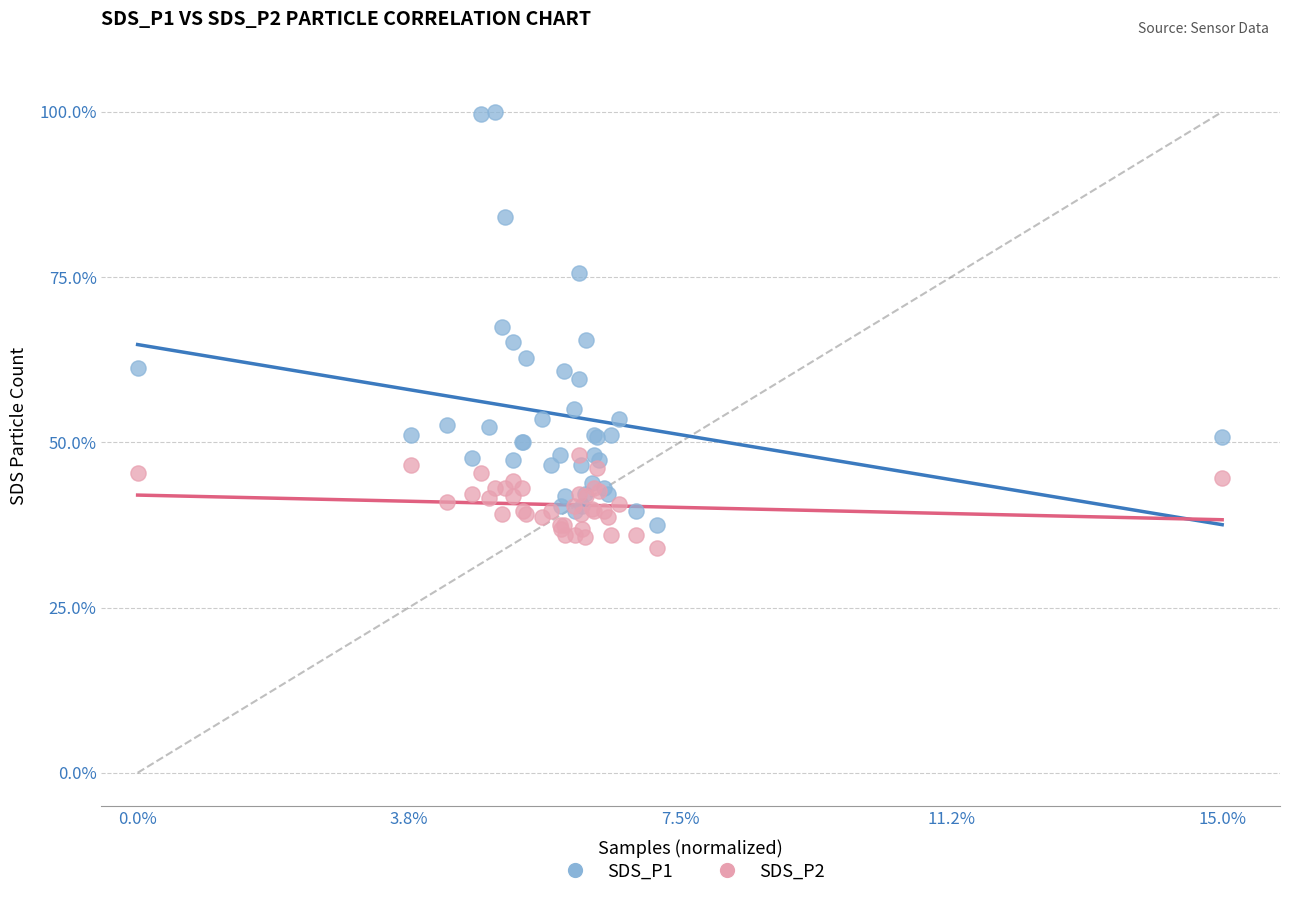

Which series reaches the maximum Y coordinate?

SDS_P1